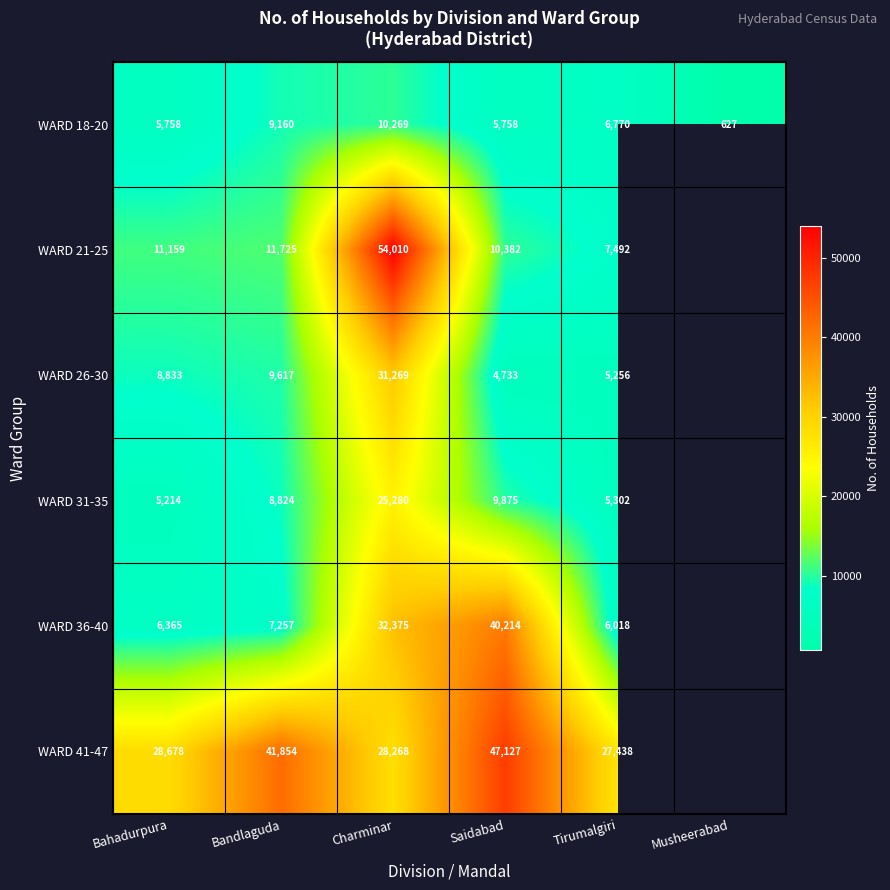

At Saidabad, list the series in order from largest to smallest.

WARD 41-47, WARD 36-40, WARD 21-25, WARD 31-35, WARD 18-20, WARD 26-30